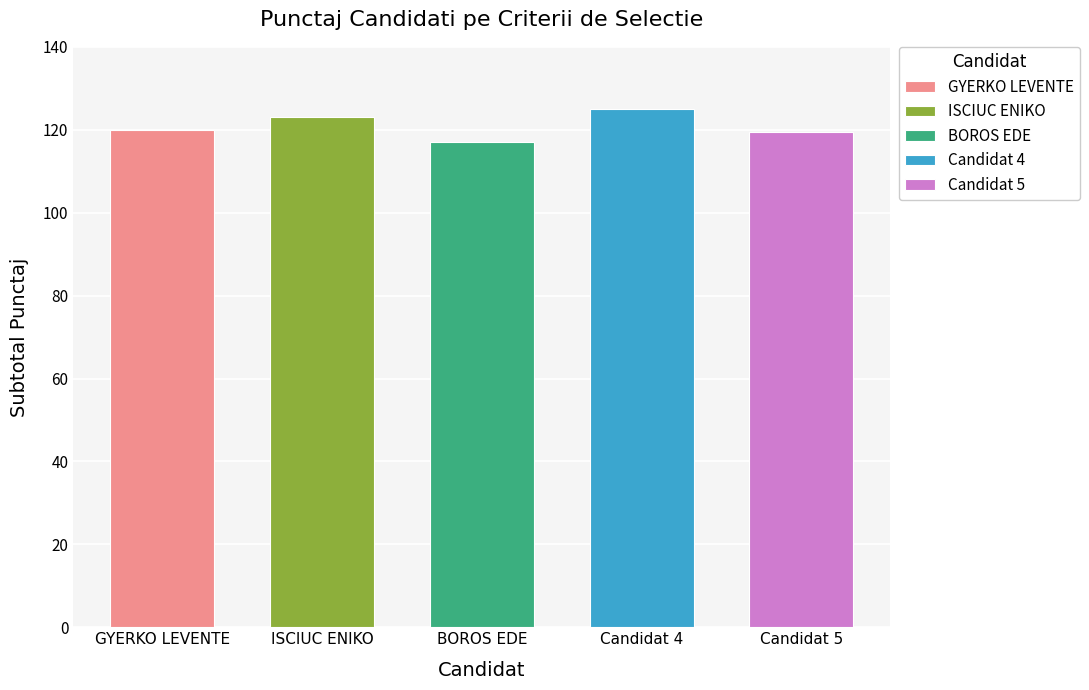

Does the chart contain stacked bars?

No